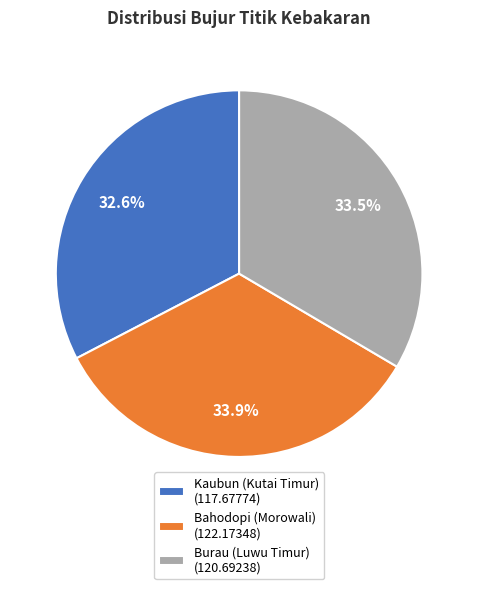

What is the ratio of the value at Bahodopi (Morowali) (122.17348) to the value at Burau (Luwu Timur) (120.69238)?

1.0